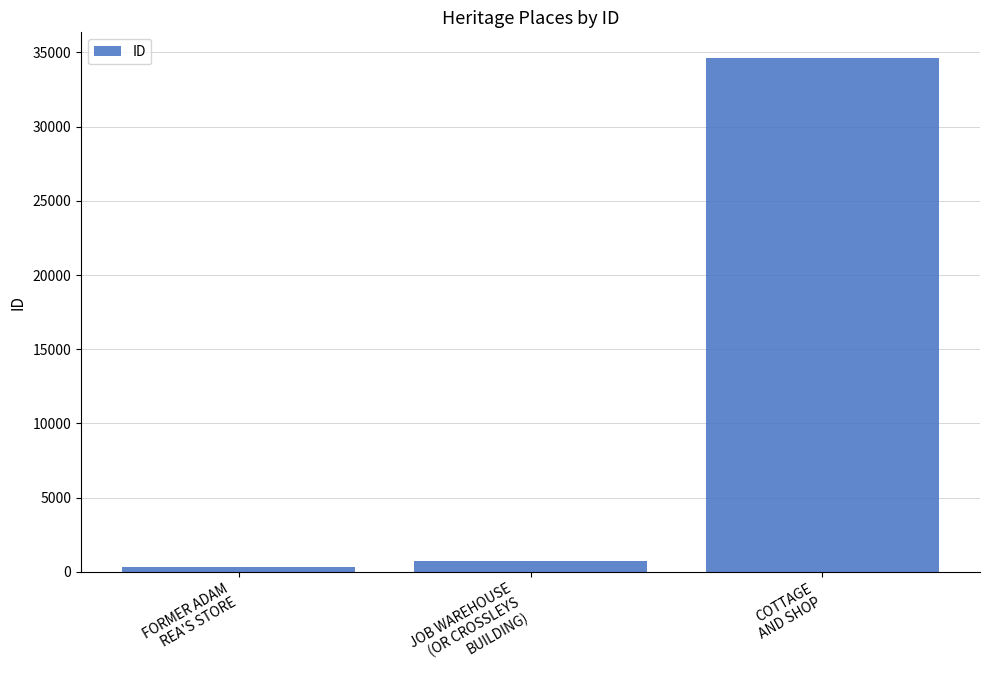

What is the average value?

11876